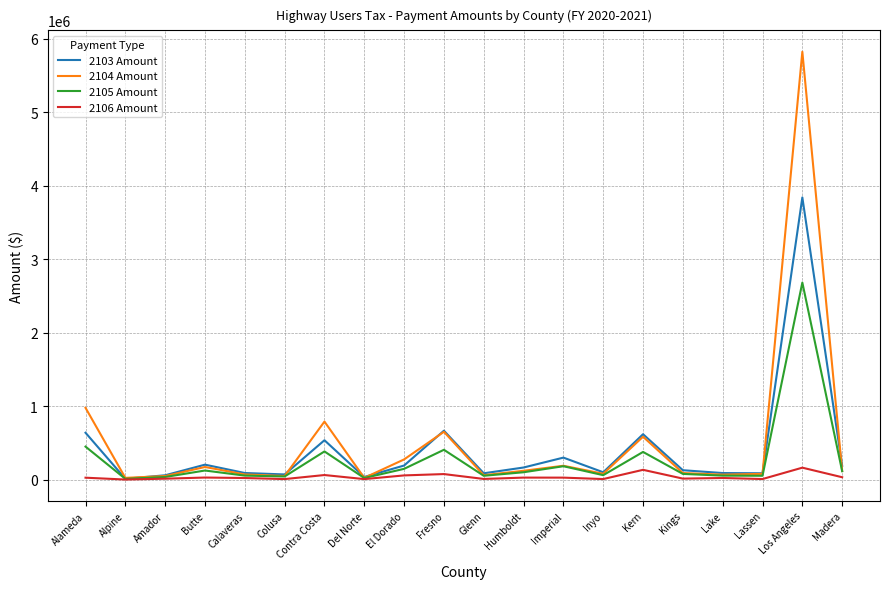

Which category has the highest value across all series?

Los Angeles